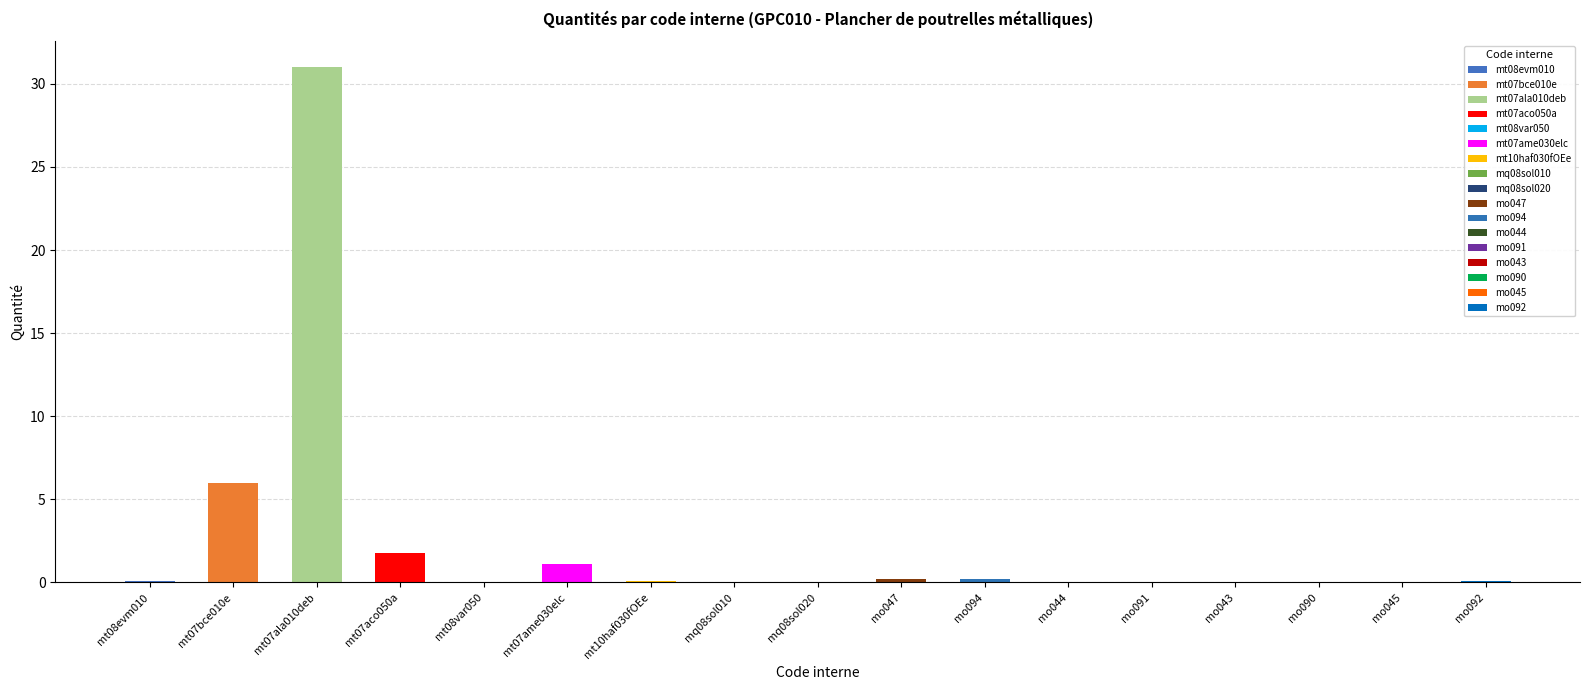

Are the bars grouped side by side (vs. stacked)?

No